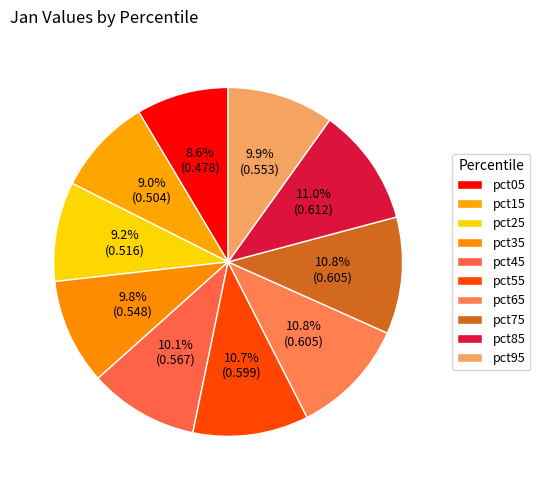

What portion of the pie excludes pct45?

89.9%